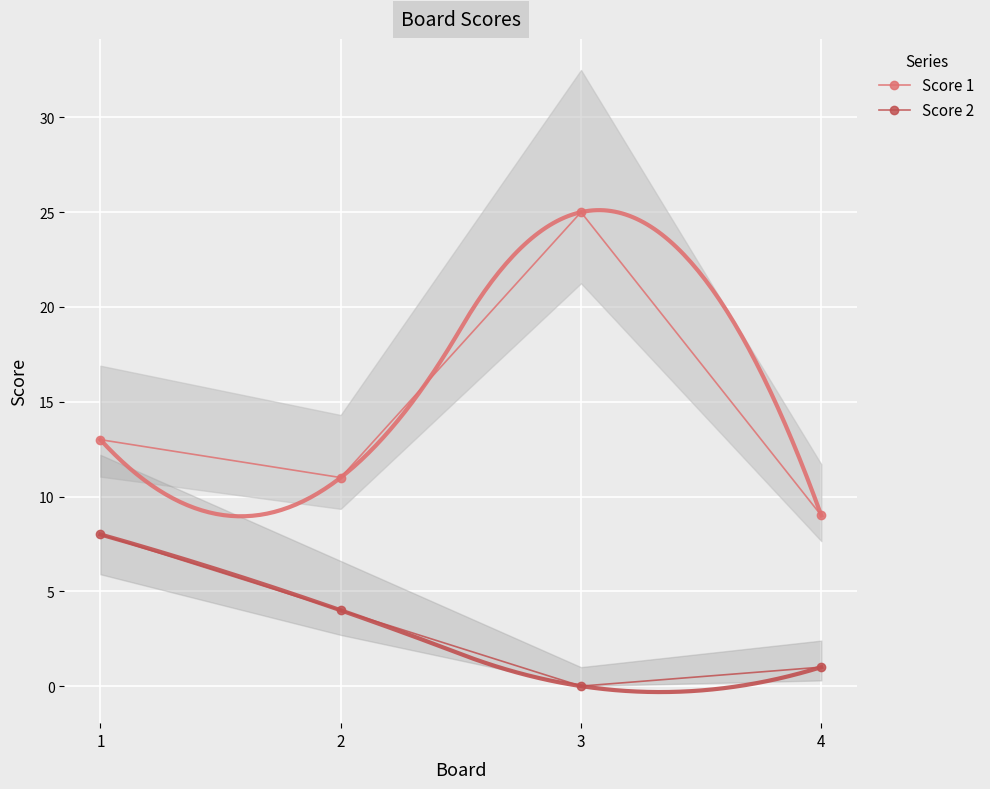

What is the approximate value of Score 1 at 1?

13